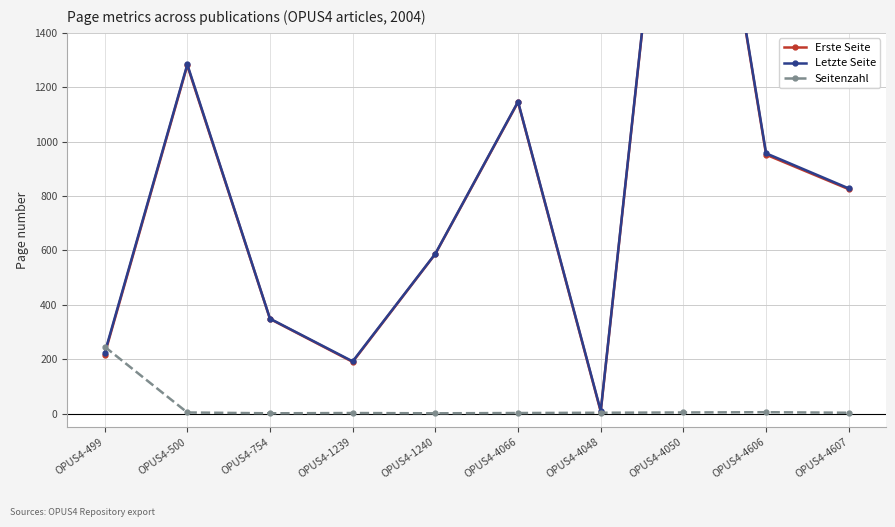

In Letzte Seite, how many points are higher than both neighbors (excluding endpoints)?

3